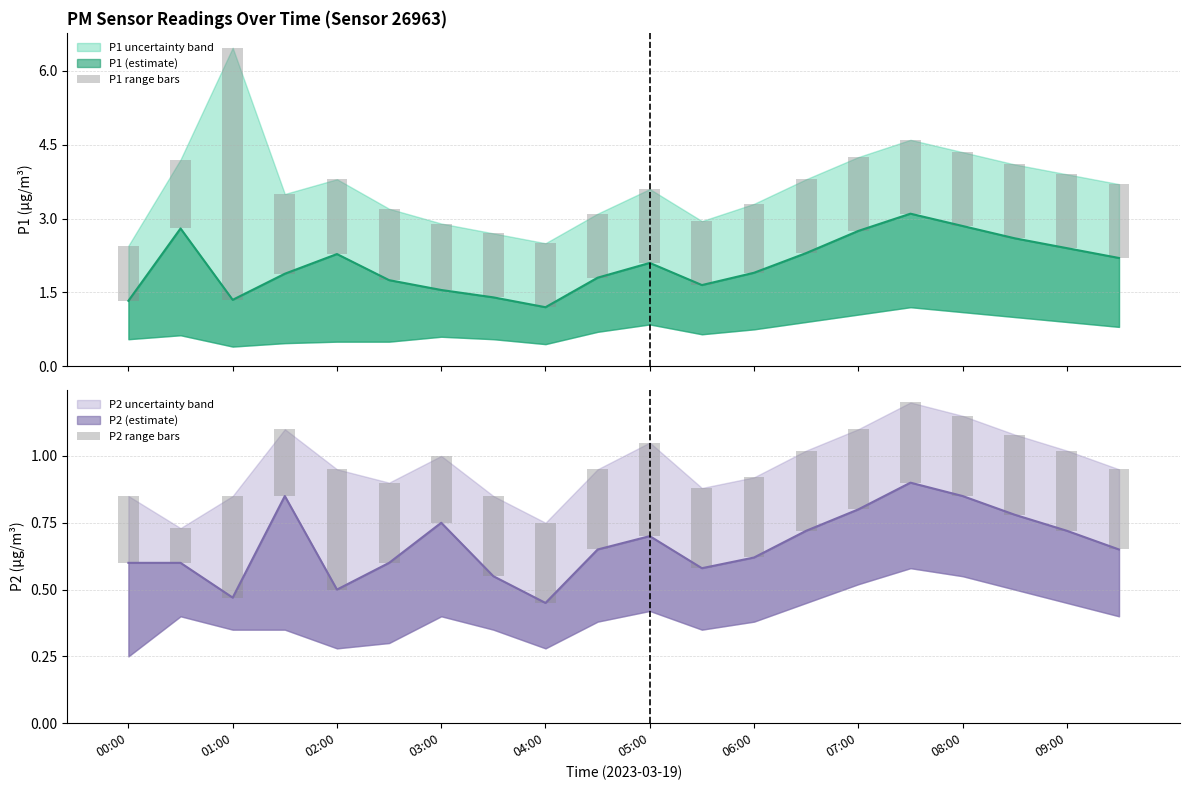

How many bars are there in each group?

2